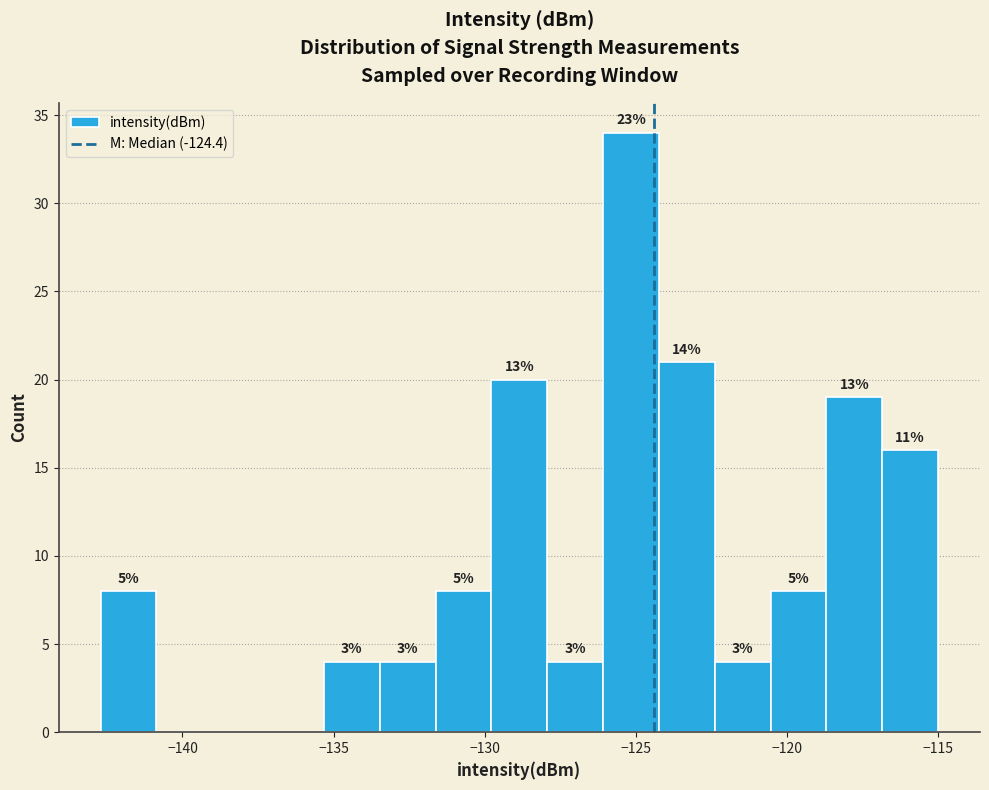

Read against the x-axis, roughly where is the centre of the tallest bar?

-125.0